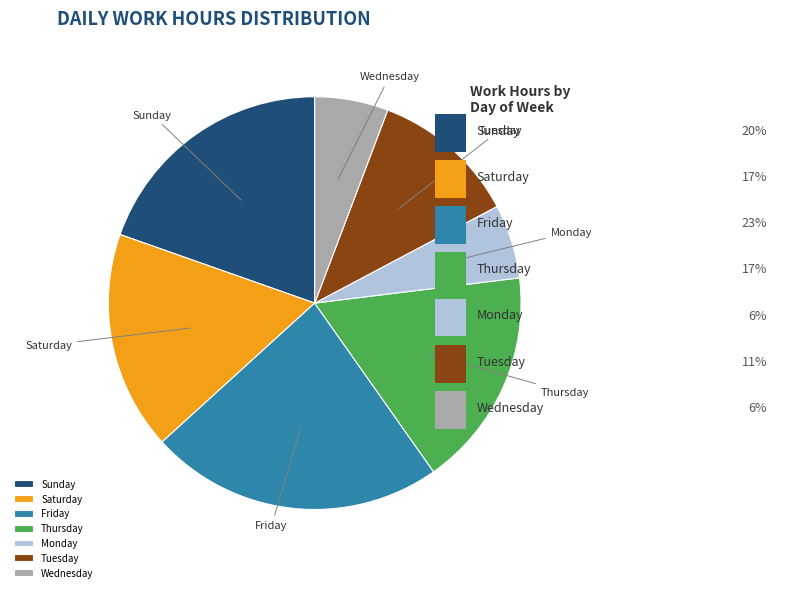

Is there a majority slice in this chart?

No